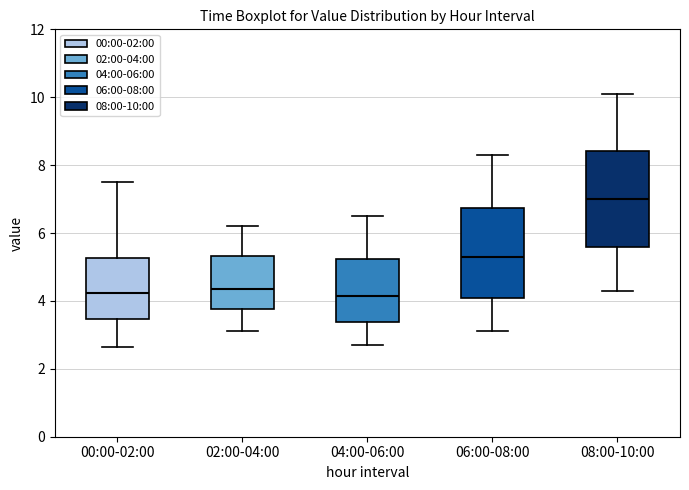

Reading left to right, transcribe this box plot: for each box, give where its median line is, the range the box spans, and where its two whiskers end, as read against the y-axis. The values are not printed on the chart, so give them approximately, as read against the axis.

00:00-02:00: median 4.2, box 3.4 to 5.2, whiskers 2.6 to 7.6
02:00-04:00: median 4.4, box 3.8 to 5.4, whiskers 3.2 to 6.2
04:00-06:00: median 4.2, box 3.4 to 5.2, whiskers 2.8 to 6.6
06:00-08:00: median 5.4, box 4.2 to 6.8, whiskers 3.2 to 8.4
08:00-10:00: median 7.0, box 5.6 to 8.4, whiskers 4.4 to 10.2